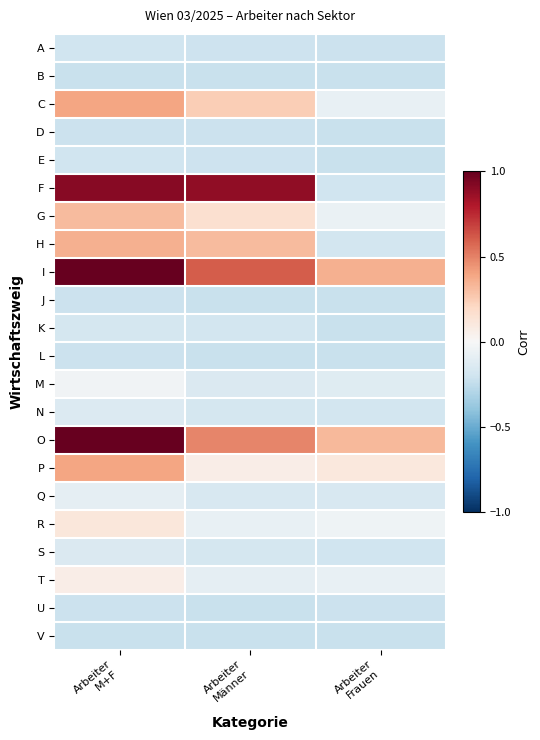

At which category is the sum across all series the highest?

Arbeiter
M+F